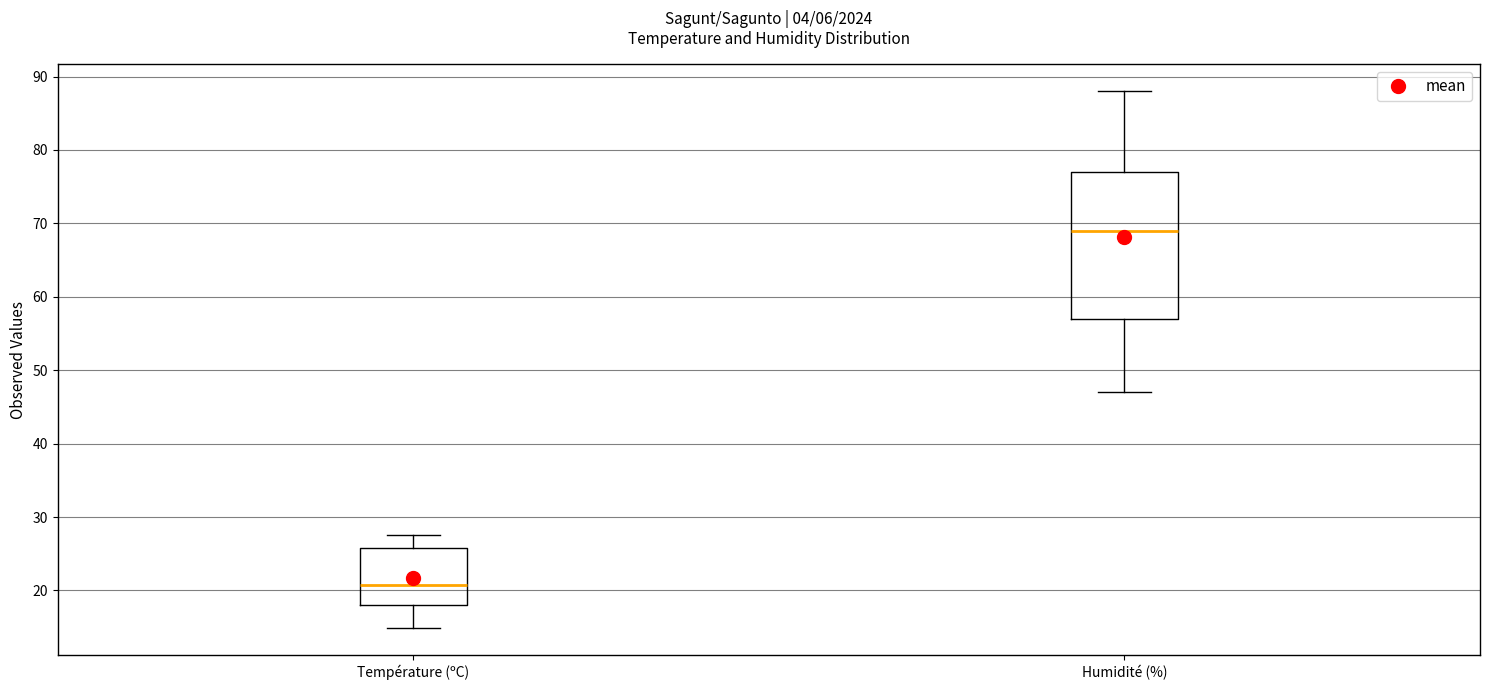

Which box is the tallest, from its lower edge to its upper edge?

Humidité (%)